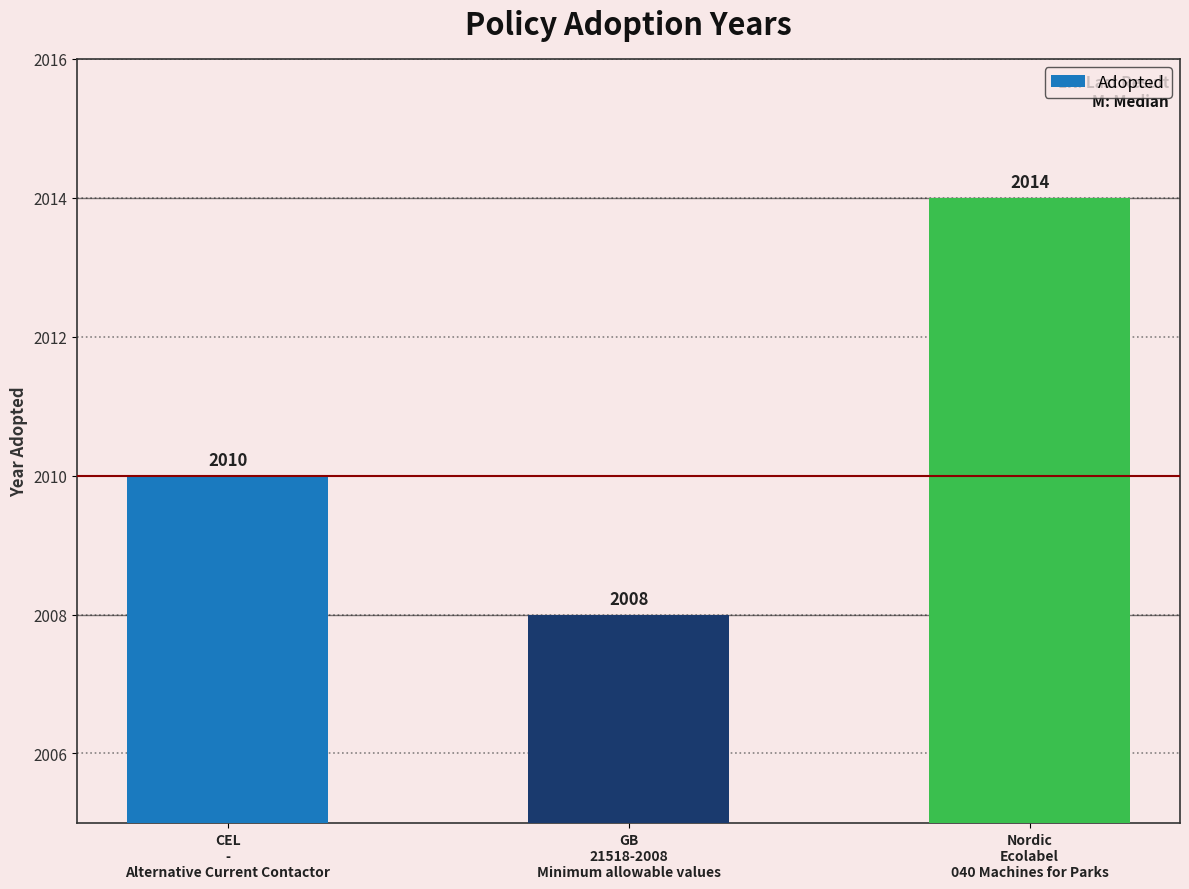

Does the chart contain stacked bars?

No